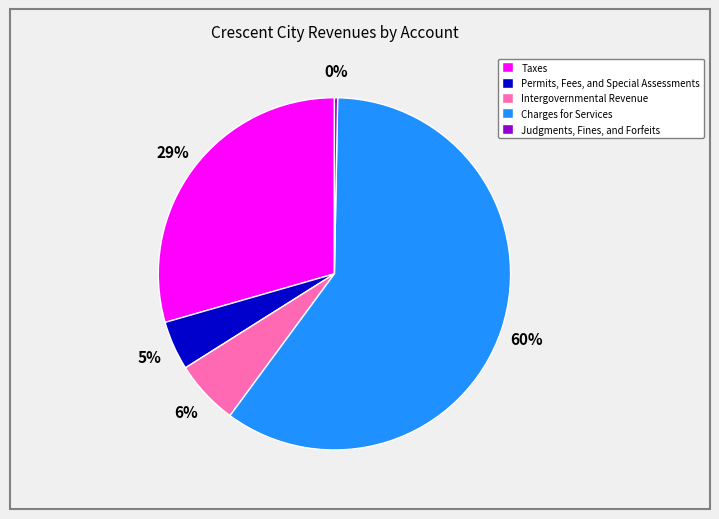

The Charges for Services slice represents 60% of the pie. True or false?

True